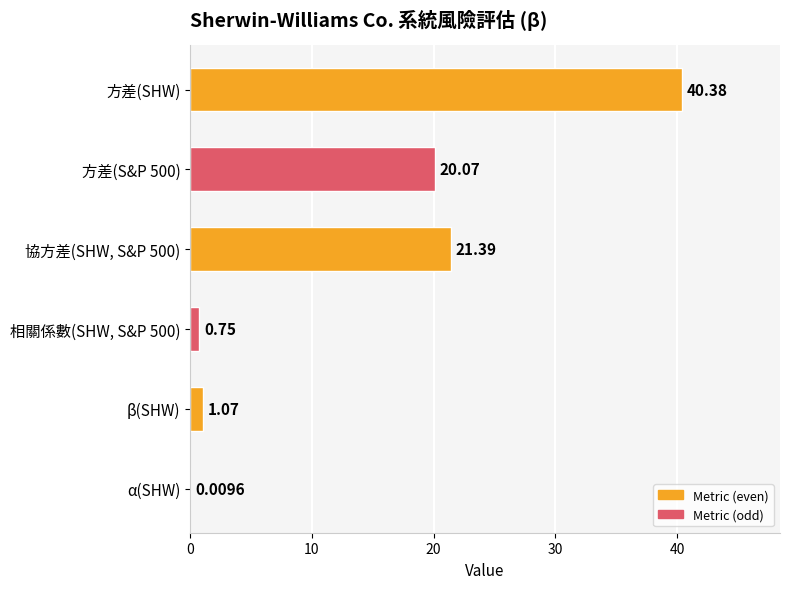

At which label is the value closest to 20?

方差(S&P 500)